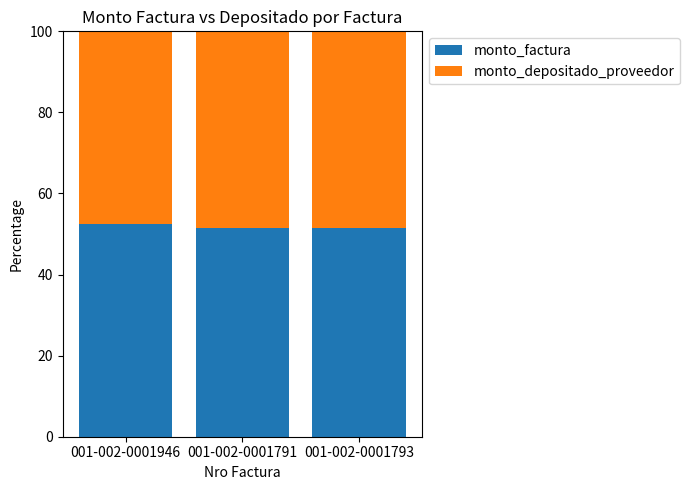

What is the total value across all series at 001-002-0001793?

100.0